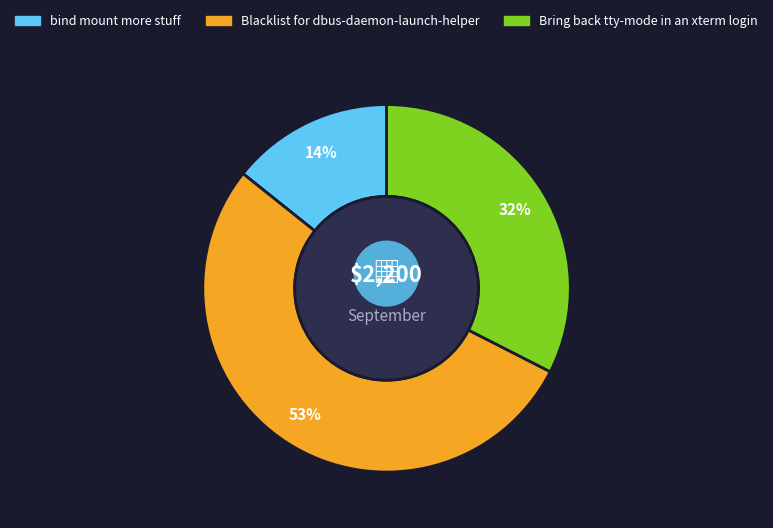

Combined, do Bring back tty-mode in an xterm login and Blacklist for dbus-daemon-launch-helper account for over 50%?

Yes